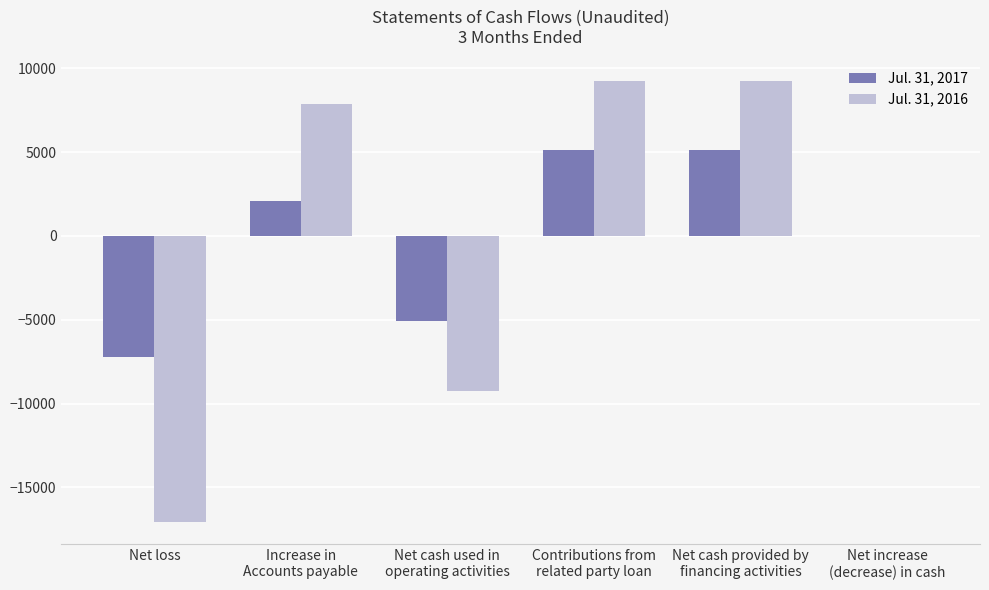

Is it true that Jul. 31, 2016 equals -17084 at Net loss?

True